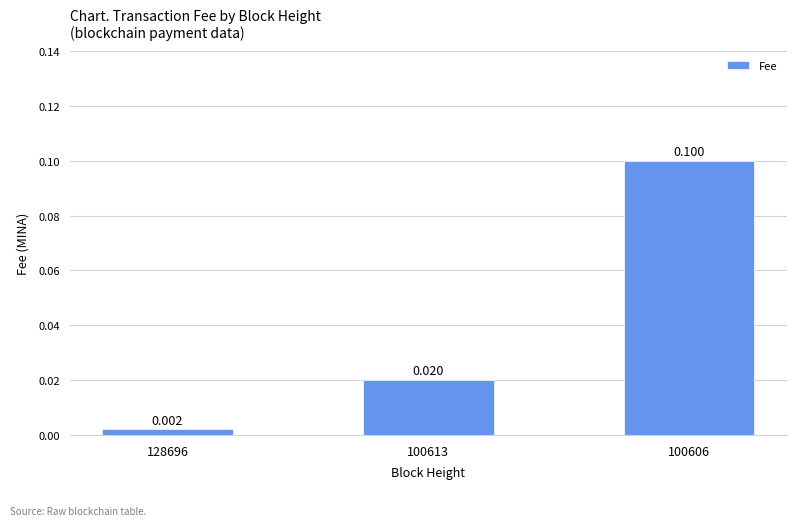

The chart shows a value of 0.0 at 128696. True or false?

True